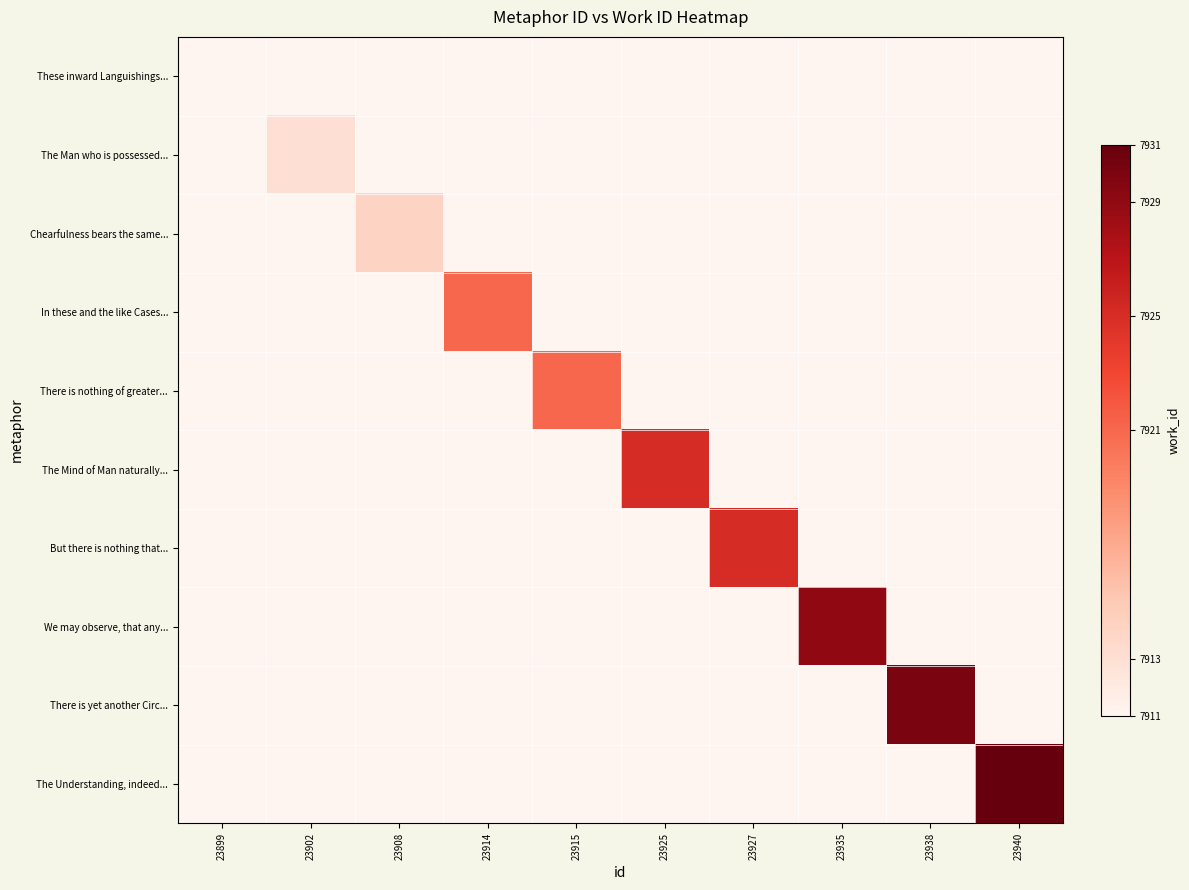

Which series has the widest spread of values?

The Understanding, indeed...